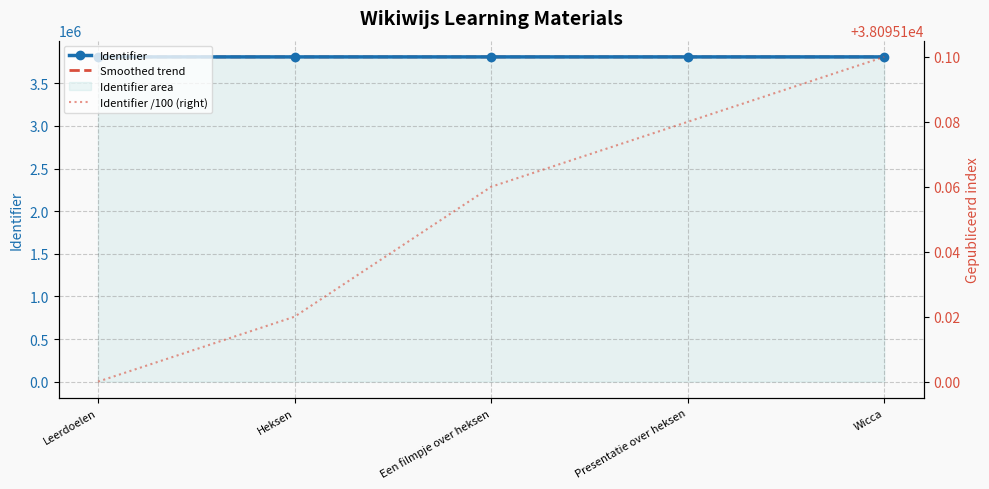

At which label does Identifier first exceed 3809516?

Presentatie over heksen